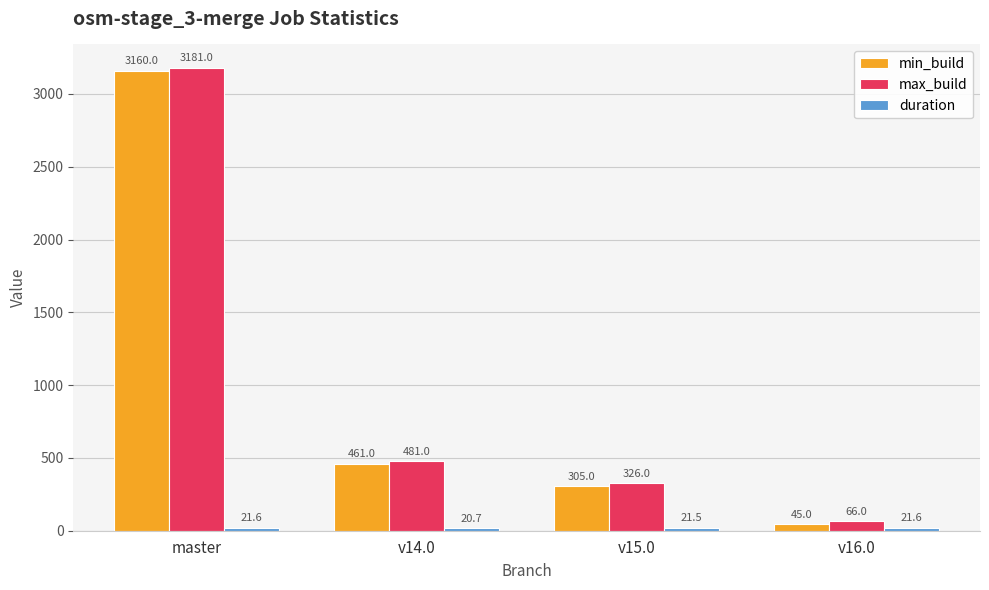

What is the spread (max minus min) of values at v15.0?

304.5